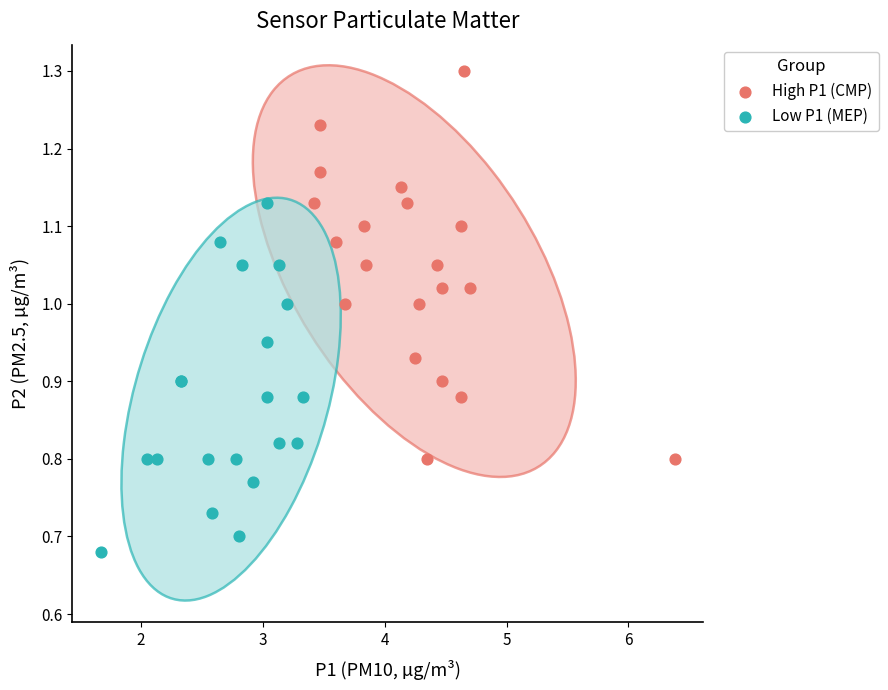

Which series contains the lowest Y value?

Low P1 (MEP)